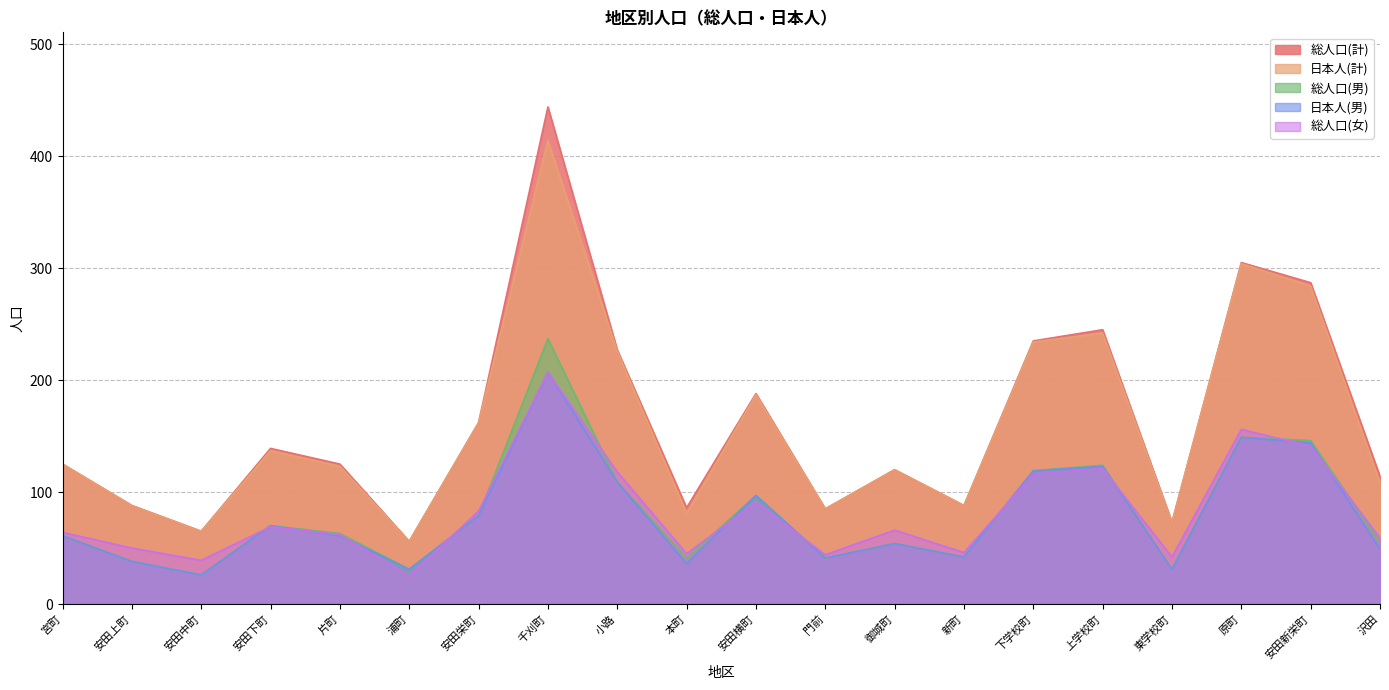

In 総人口(女), how many points are higher than both neighbors (excluding endpoints)?

6